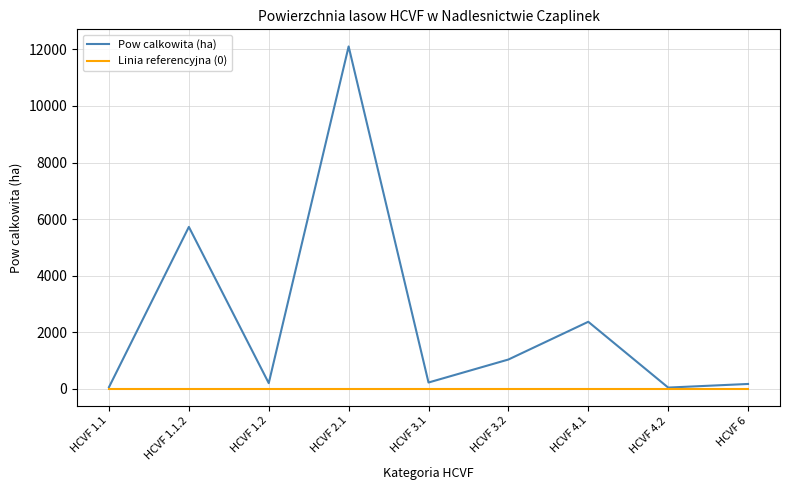

Rank the series by their average value, from highest to lowest.

Pow calkowita (ha), Linia referencyjna (0)